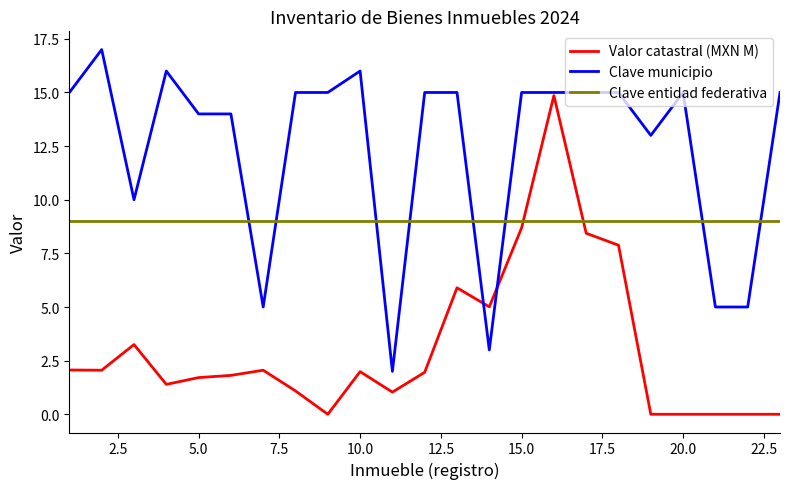

What is the lowest value of the Clave municipio series?

2.0